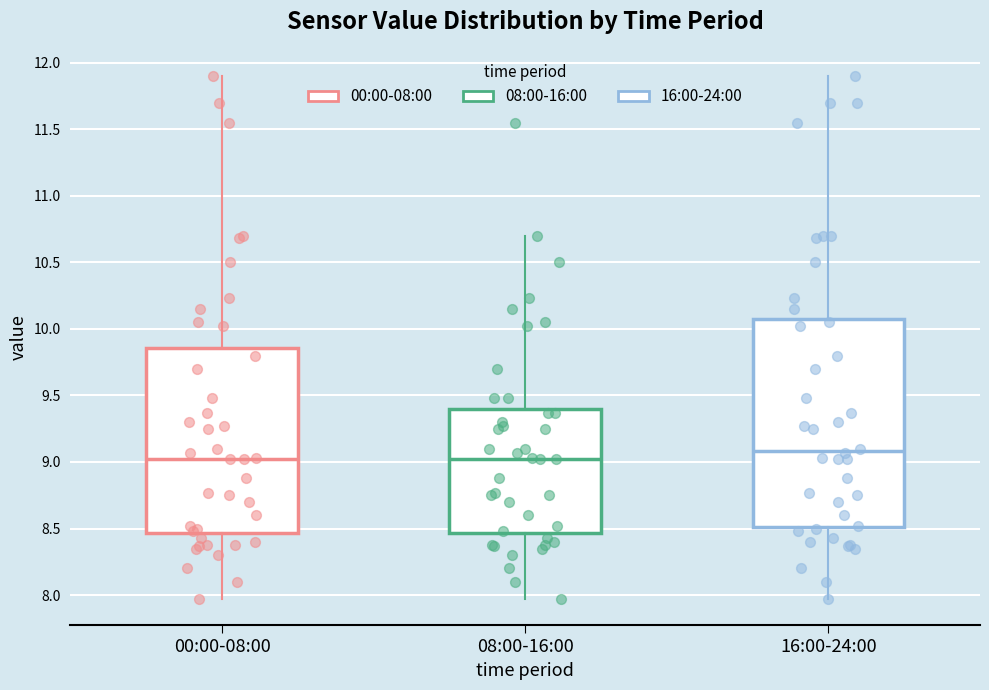

Reading left to right, transcribe this box plot: for each box, give where its median line is, the range the box spans, and where its two whiskers end, as read against the y-axis. The values are not printed on the chart, so give them approximately, as read against the axis.

00:00-08:00: median 9.05, box 8.45 to 9.85, whiskers 7.95 to 11.90
08:00-16:00: median 9.05, box 8.45 to 9.40, whiskers 7.95 to 10.70
16:00-24:00: median 9.10, box 8.50 to 10.10, whiskers 7.95 to 11.90